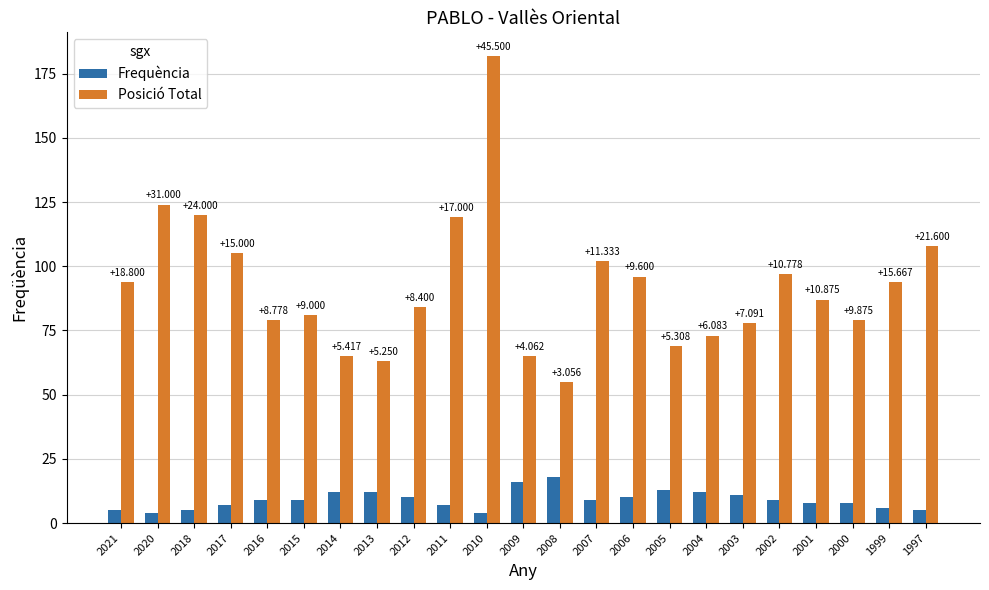

Reading left to right, list all the values displayed in this chart.

Frequència: 5	4	5	7	9	9	12	12	10	7	4	16	18	9	10	13	12	11	9	8	8	6	5
Posició Total: 94	124	120	105	79	81	65	63	84	119	182	65	55	102	96	69	73	78	97	87	79	94	108